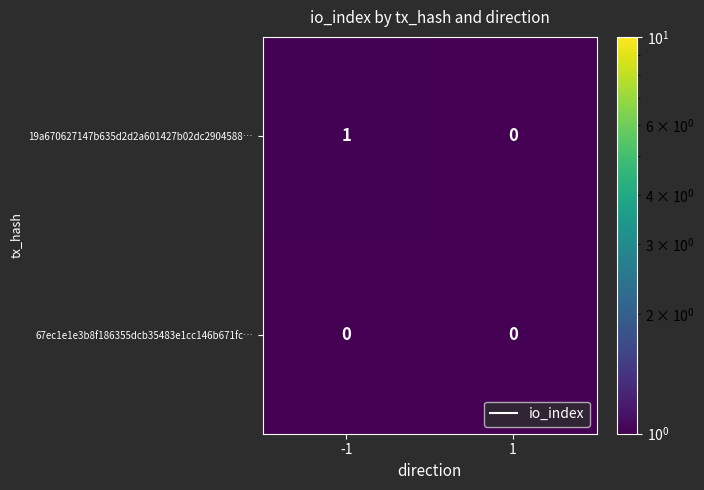

Reading left to right, extract all data points from this chart.

19a670627147b635d2d2a601427b02dc2904588…: 1	0
67ec1e1e3b8f186355dcb35483e1cc146b671fc…: 0	0